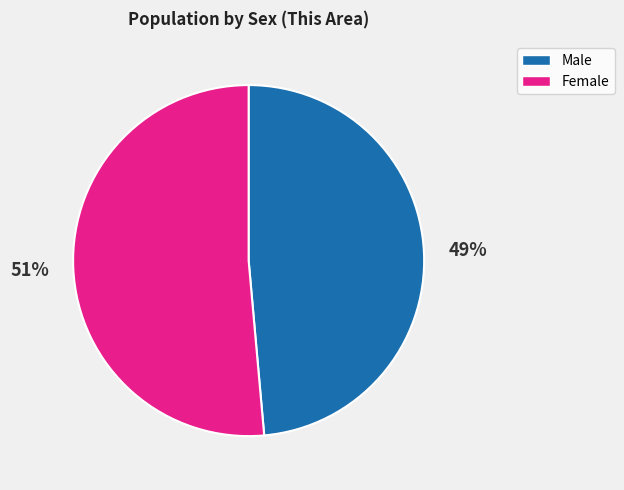

Rank the categories by value from highest to lowest.

Female, Male